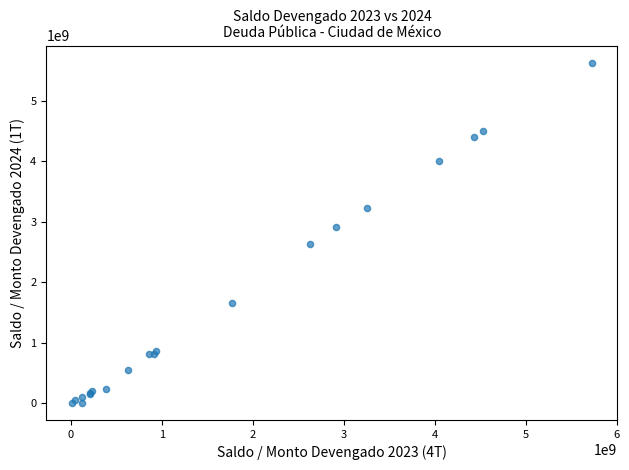

What Y value in the scatter plot is closest to 2819565951?

2917999852.5